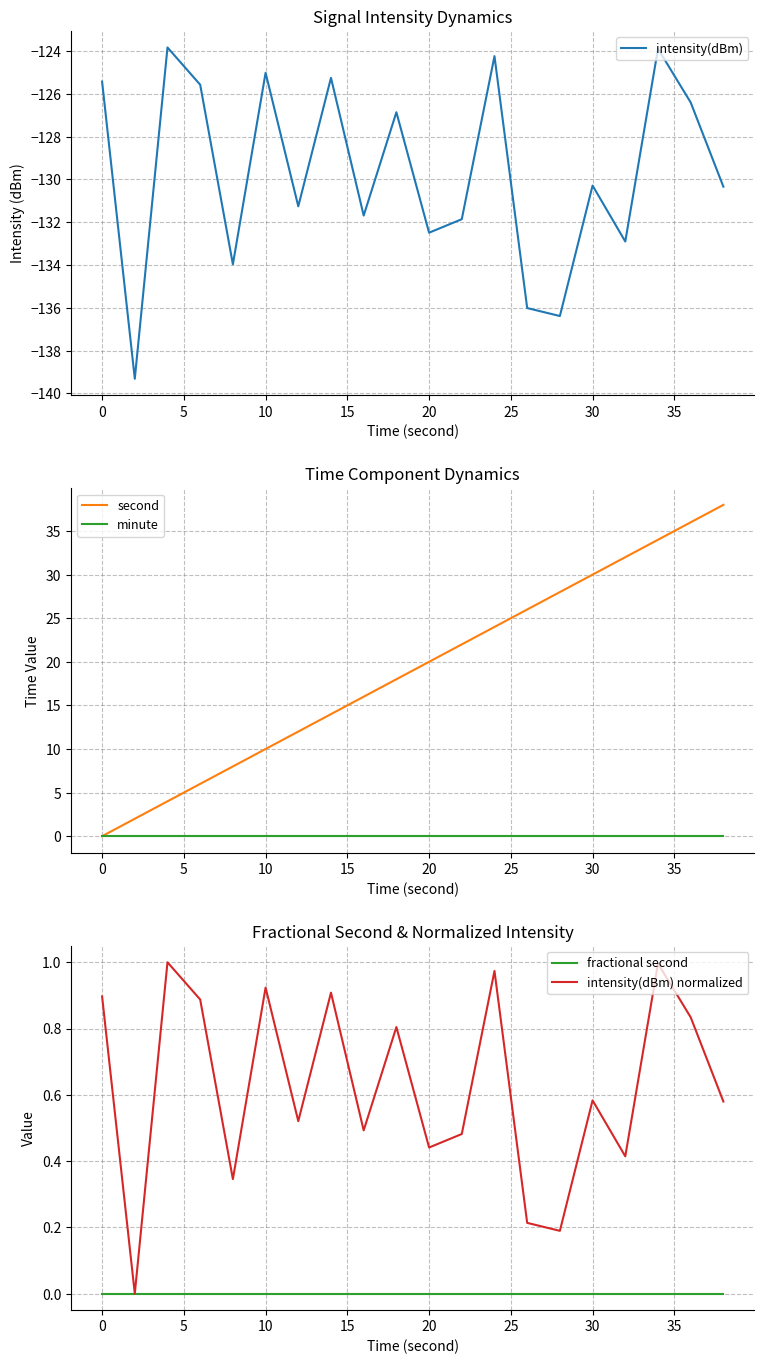

In intensity(dBm) normalized, how many points are higher than both neighbors (excluding endpoints)?

7